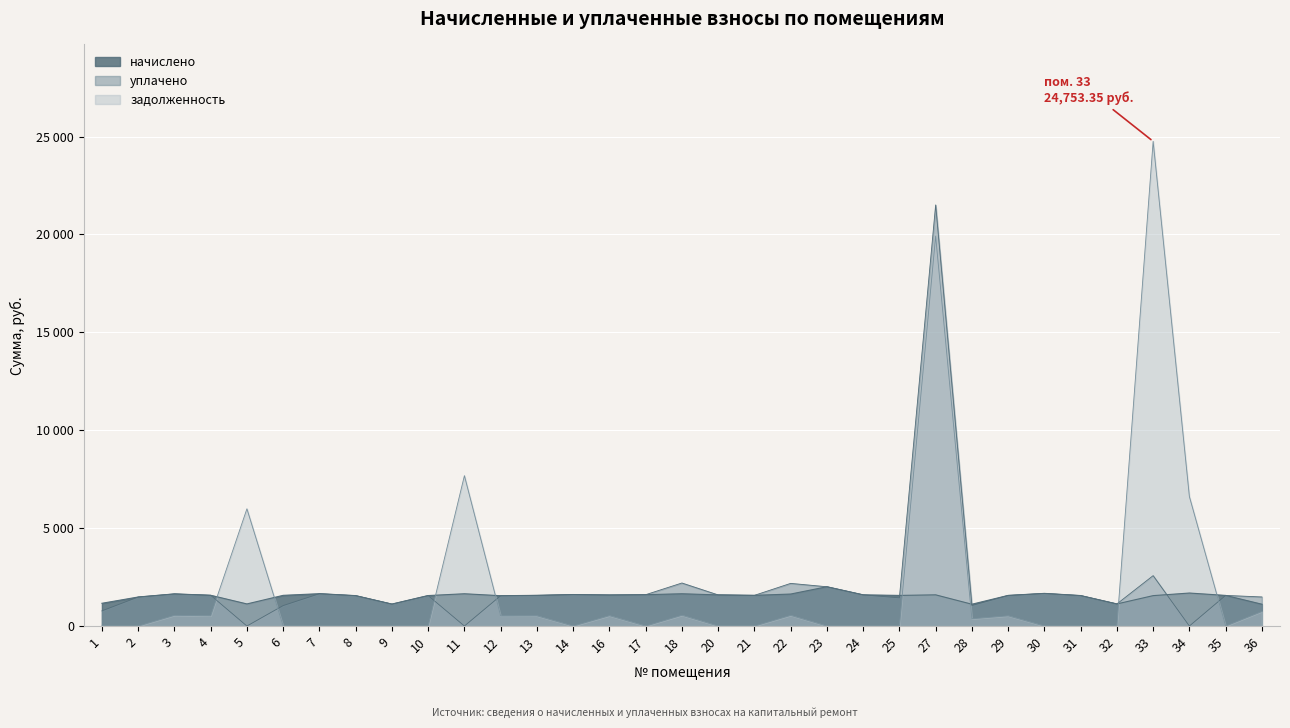

What is the difference between the maximum and minimum values in the начислено series?

892.3